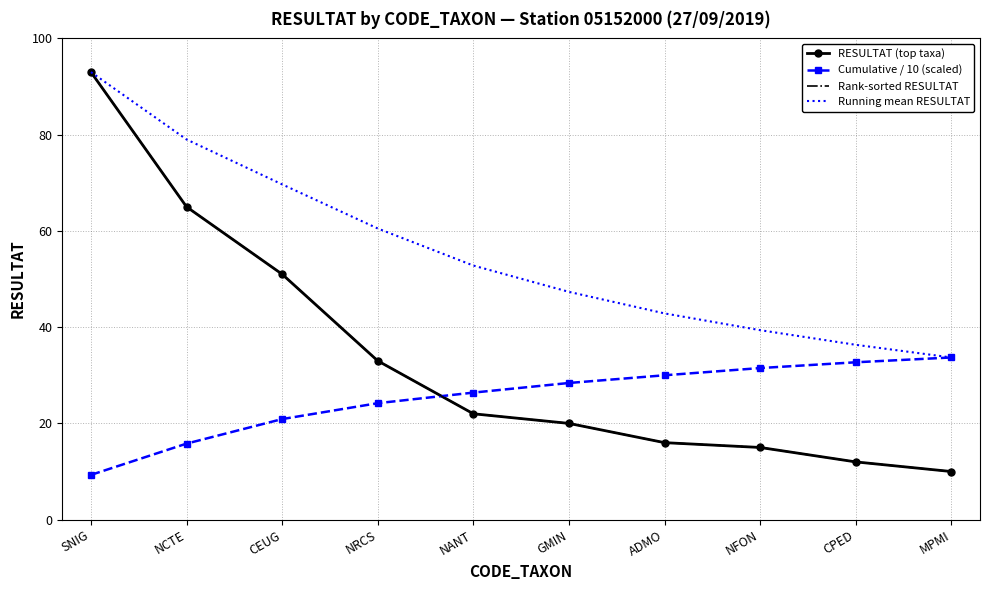

What is the label of the 8th point from the right?

CEUG